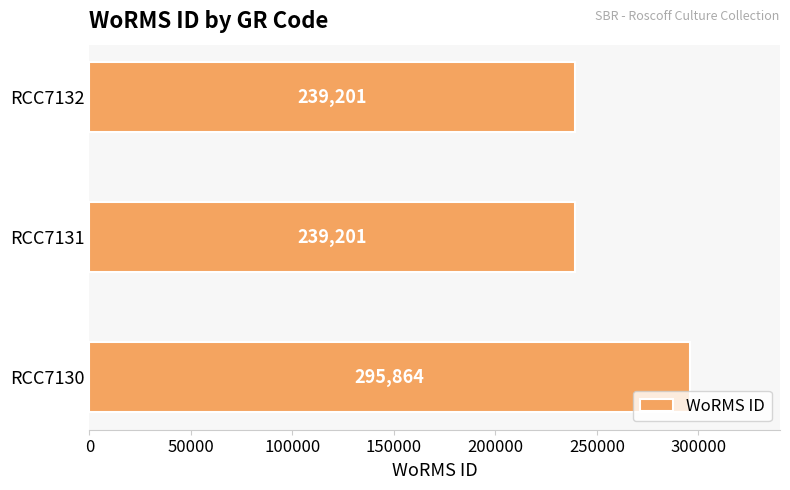

Approximately how many times larger is the value at RCC7131 compared to RCC7132?

1.0